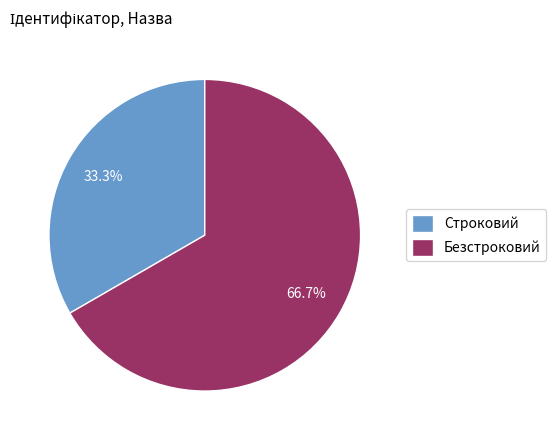

What portion of the pie excludes Безстроковий?

33.3%